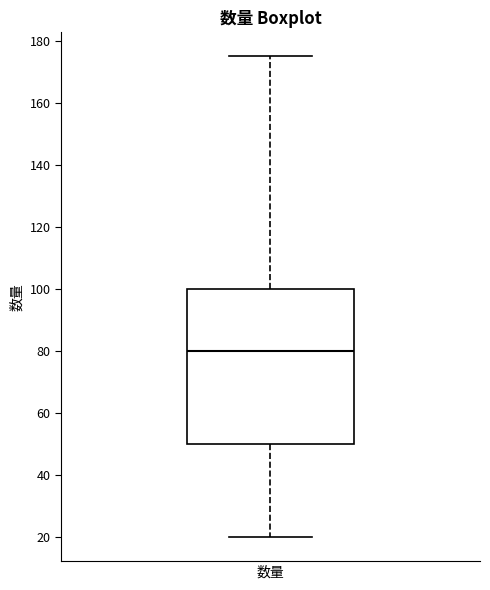

Where does the lower whisker of the box for 数量 end on the y-axis? The values are not printed on the chart, so give them approximately, as read against the axis.

20